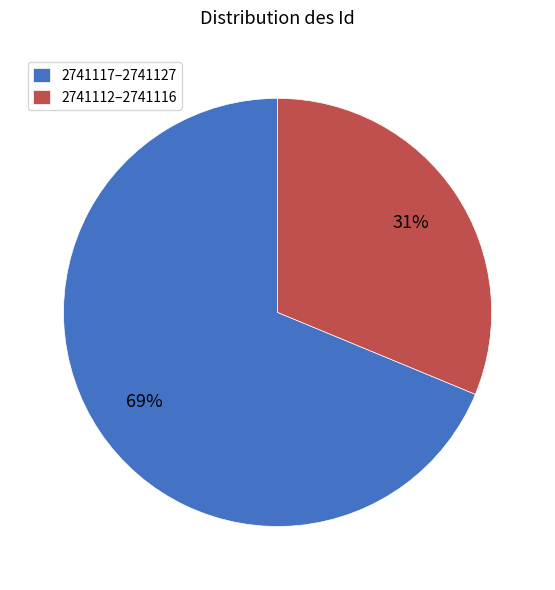

True or false: 2741112–2741116 accounts for 43% of the total.

False